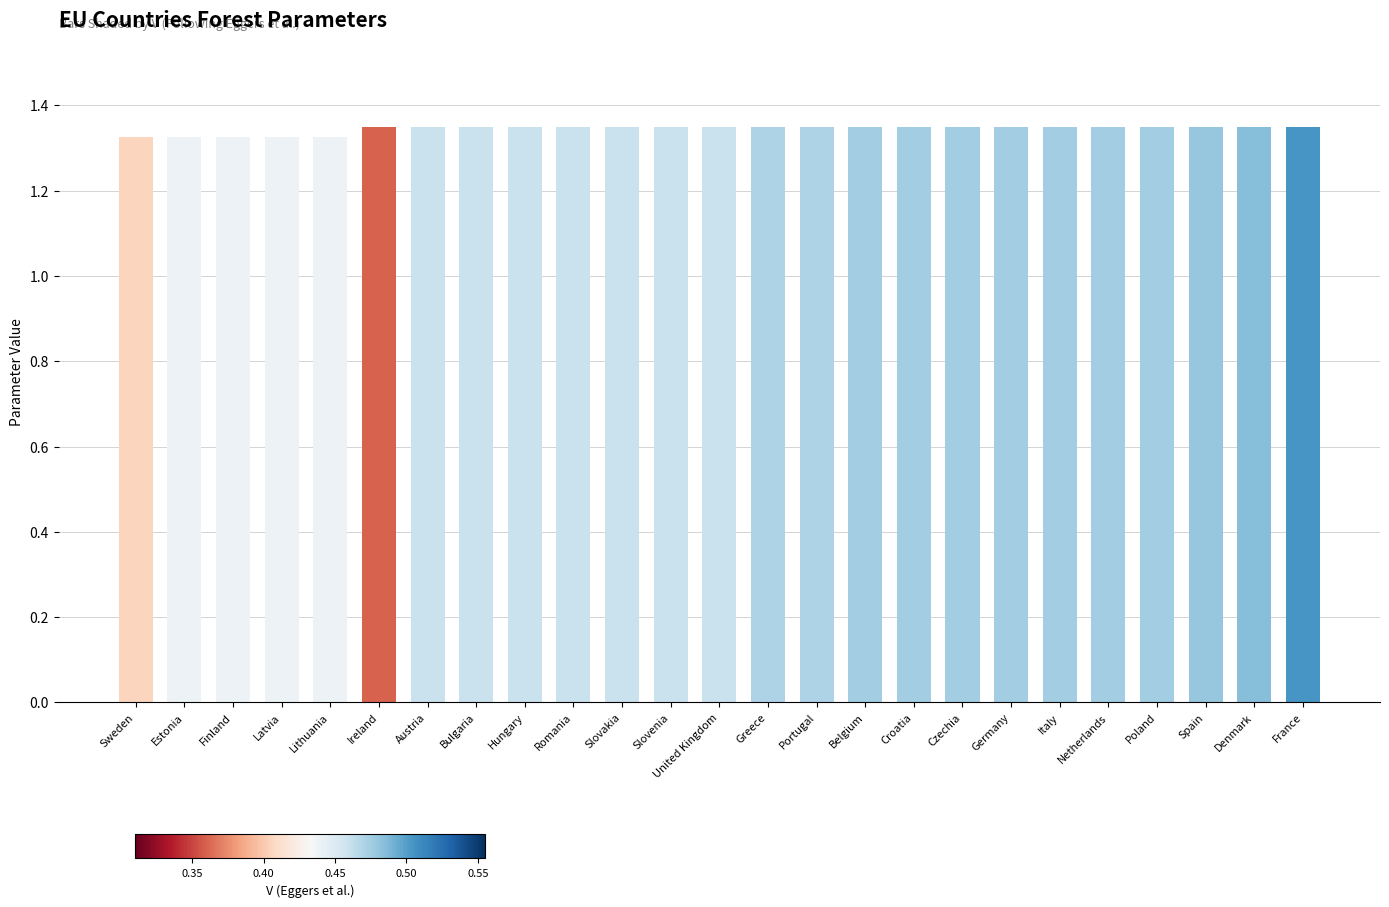

What is the label of the 3rd bar from the right?

Spain